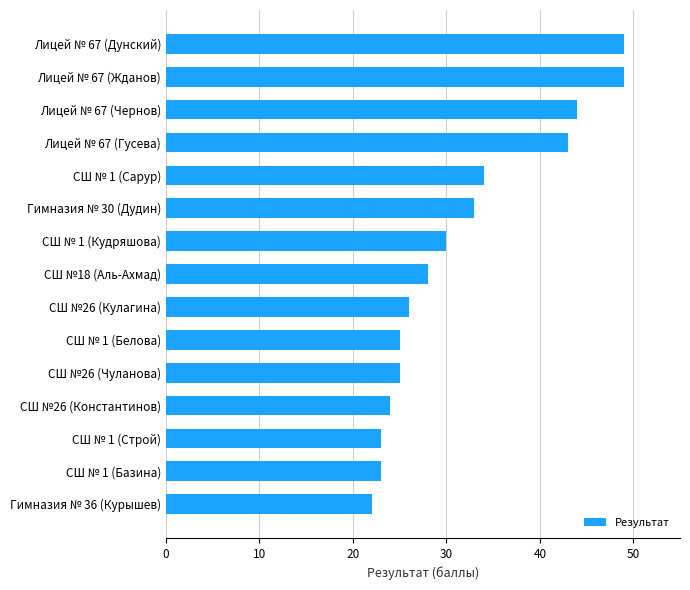

Reading bottom to top, what are all the values shown in this chart?

22	23	23	24	25	25	26	28	30	33	34	43	44	49	49